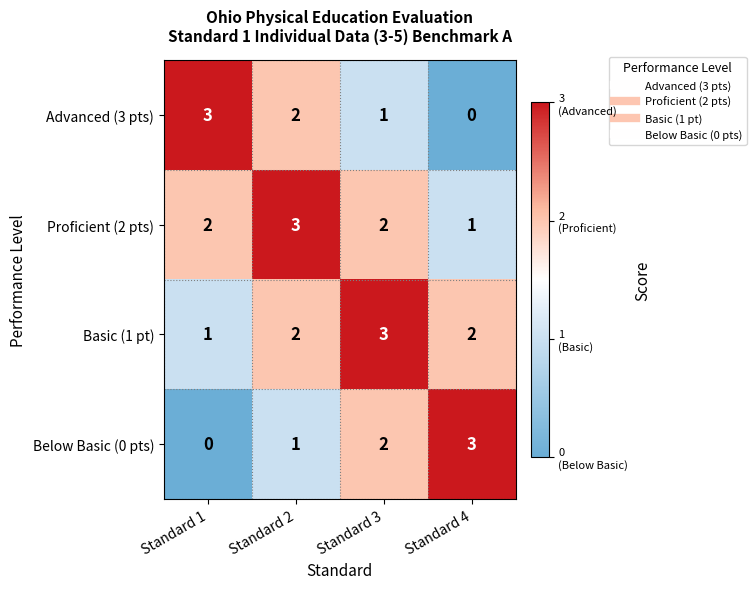

What is the spread (max minus min) of values at Standard 1?

3